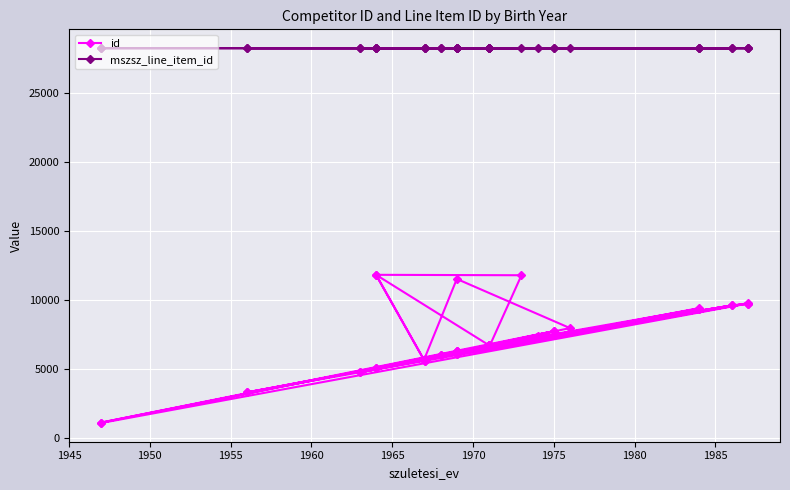

What are all the series names shown in the legend?

id, mszsz_line_item_id